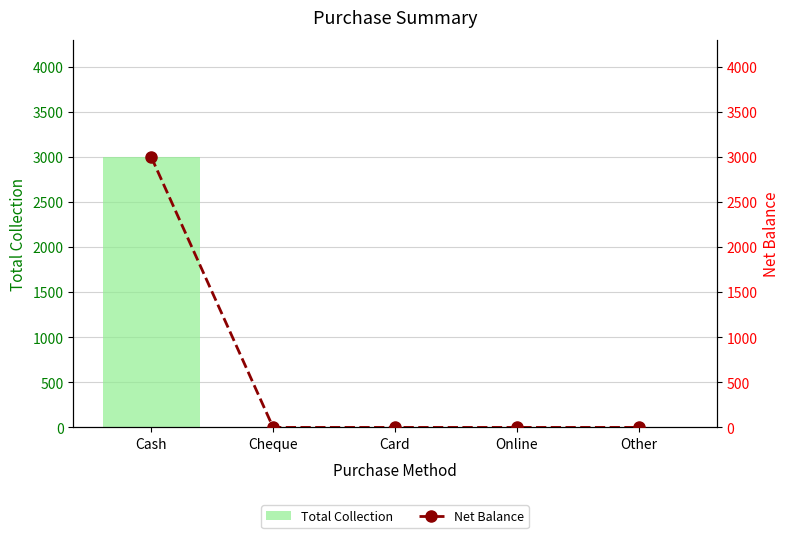

How many categories are shown in the chart?

5